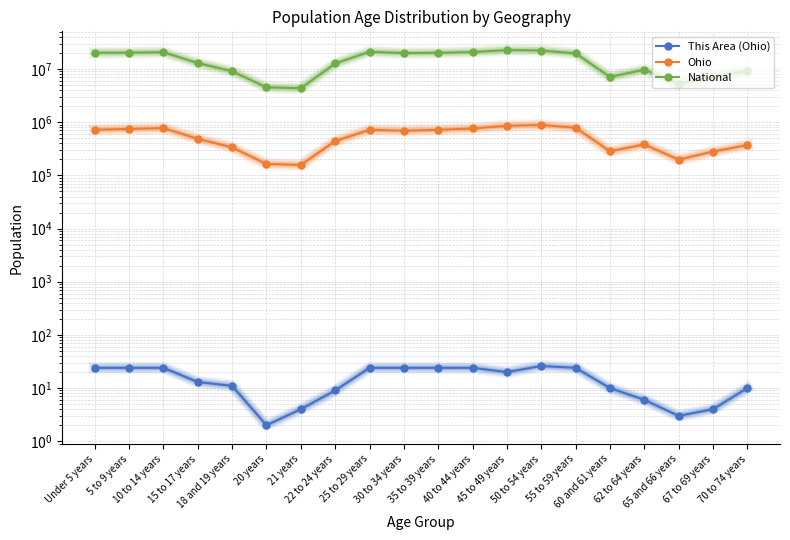

At which label is National closest to 13531442?

15 to 17 years